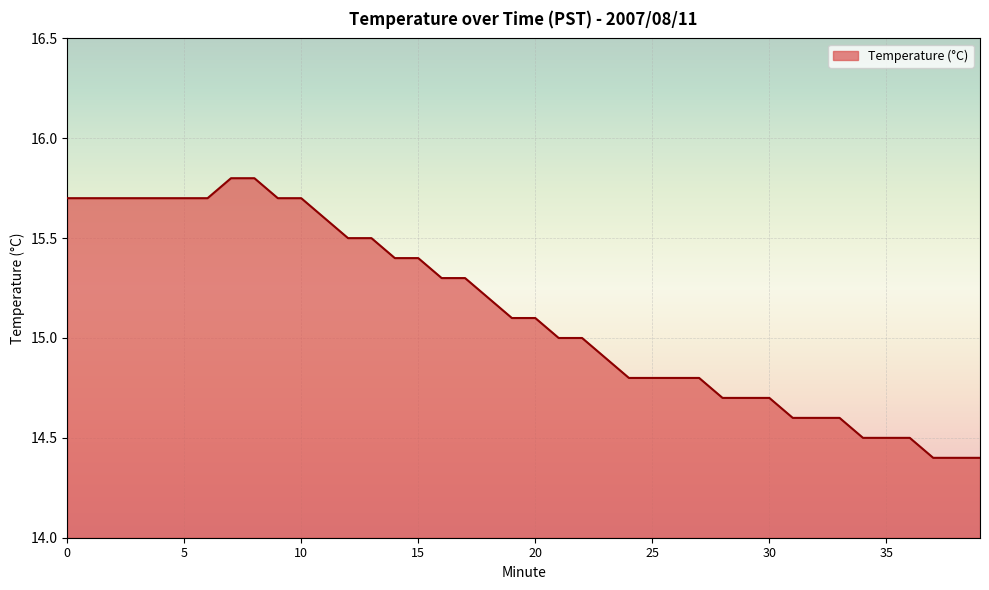

What is the difference between the maximum and second lowest values?

1.4